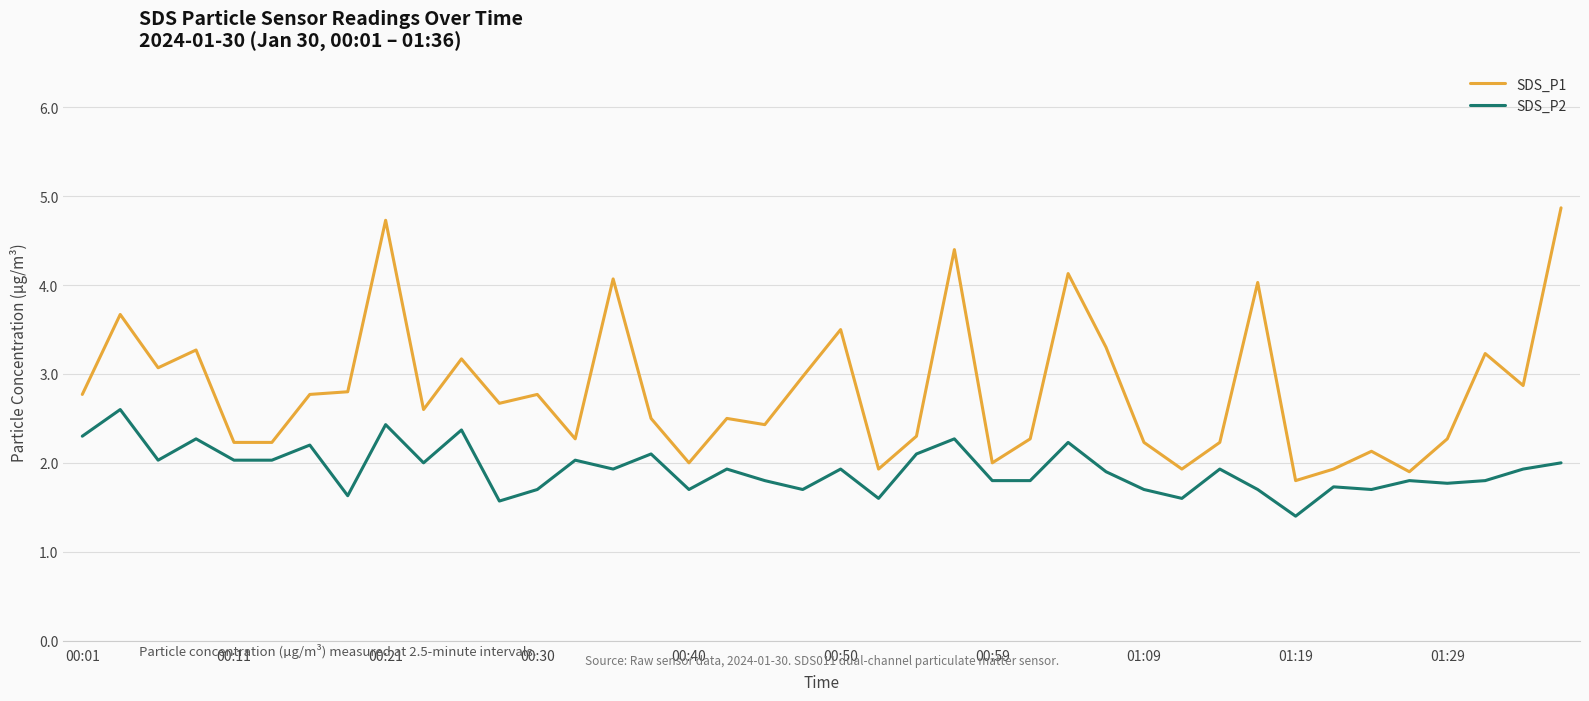

Which series has the largest range (max minus min)?

SDS_P1